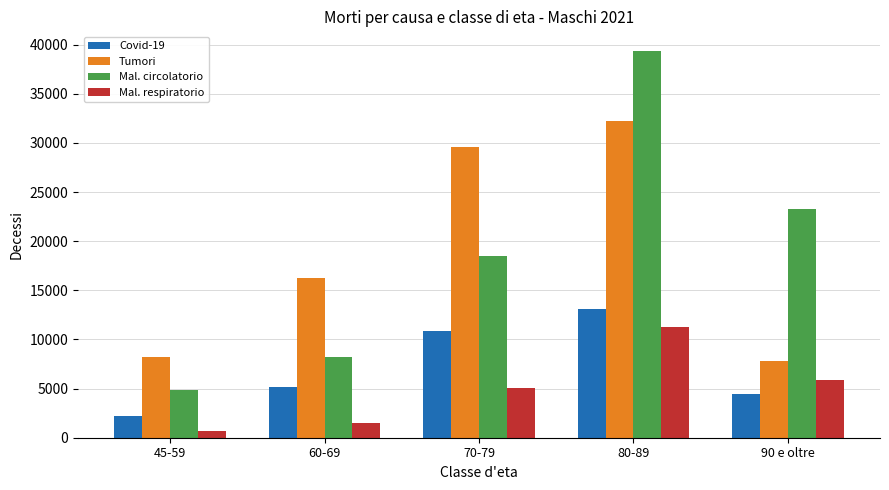

How many series are shown in this chart?

4